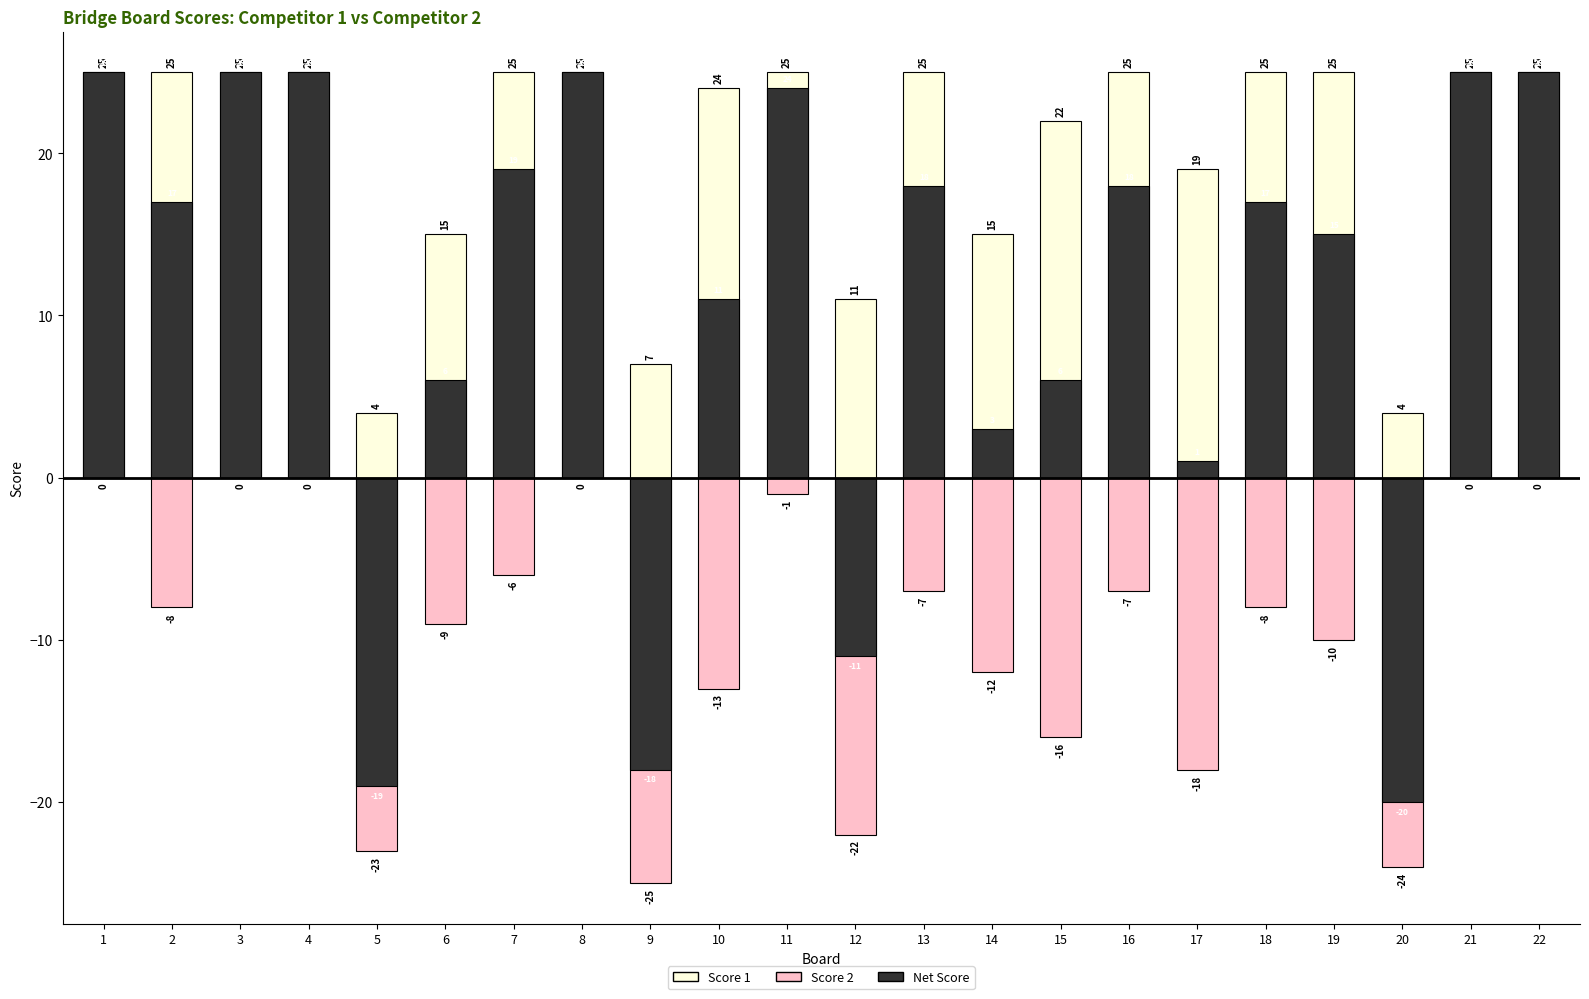

At how many categories does at least one series exceed -1?

22